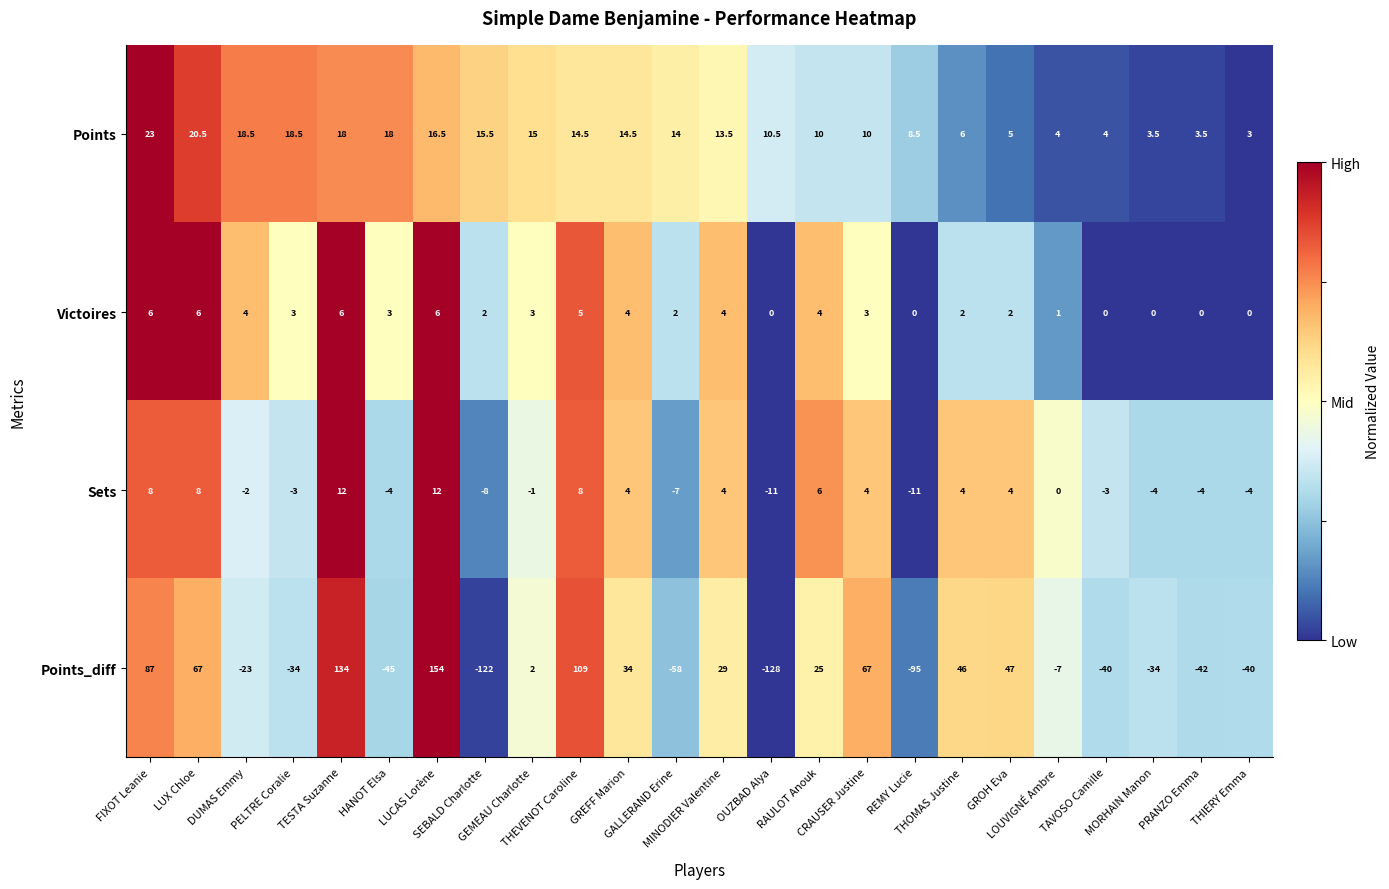

What is the difference between the highest and lowest values at SEBALD Charlotte?

137.5